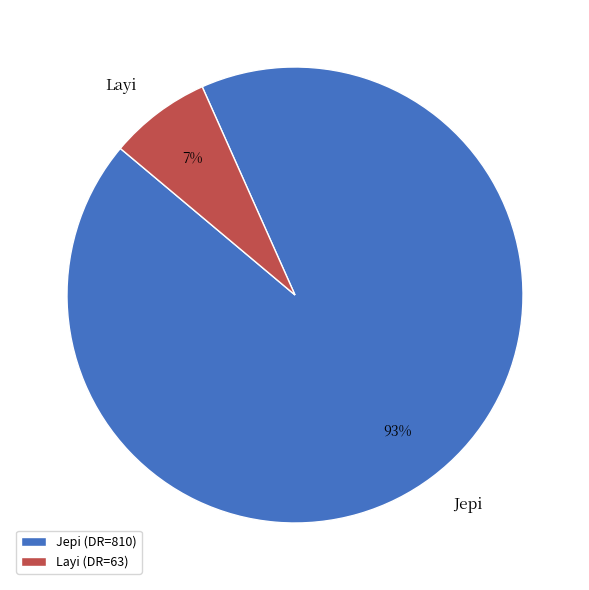

True or false: Layi accounts for 22% of the total.

False